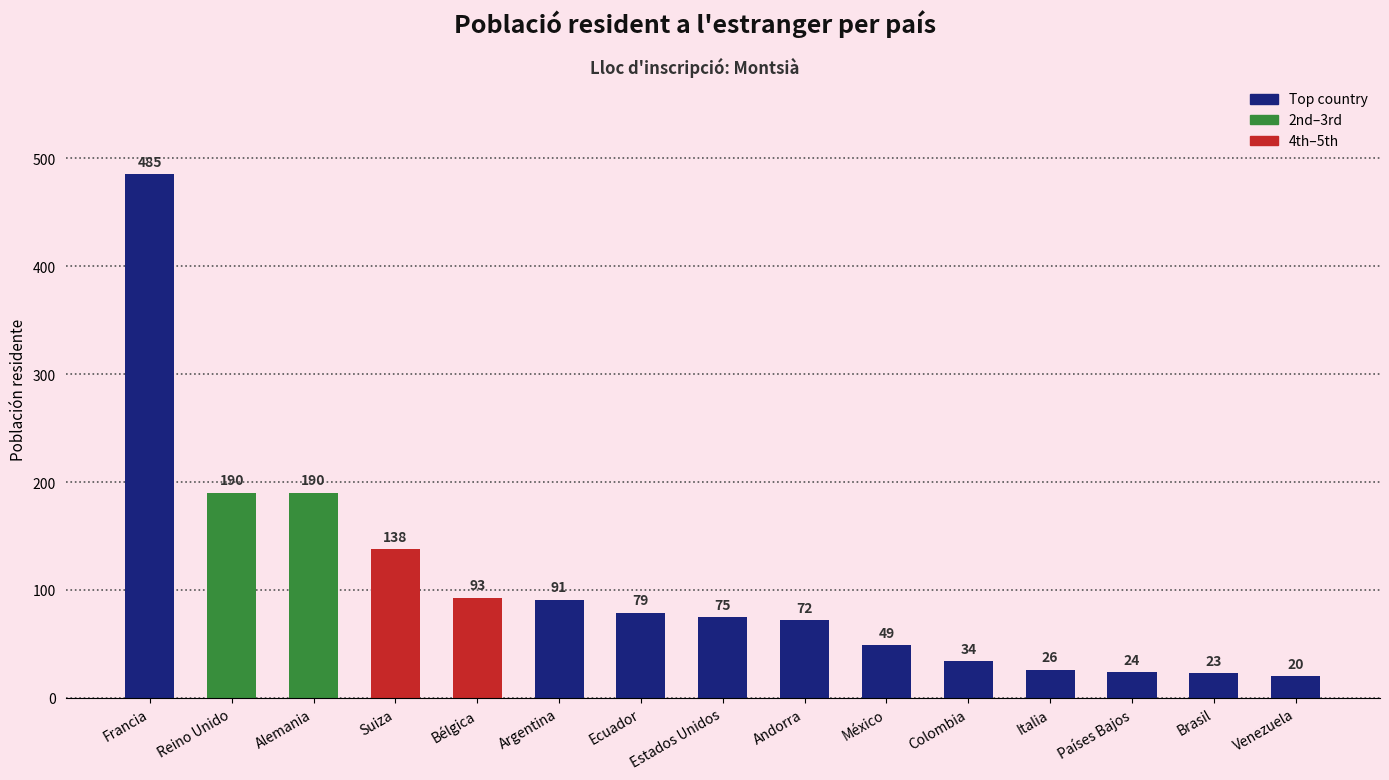

What is the sum of all values?

1589